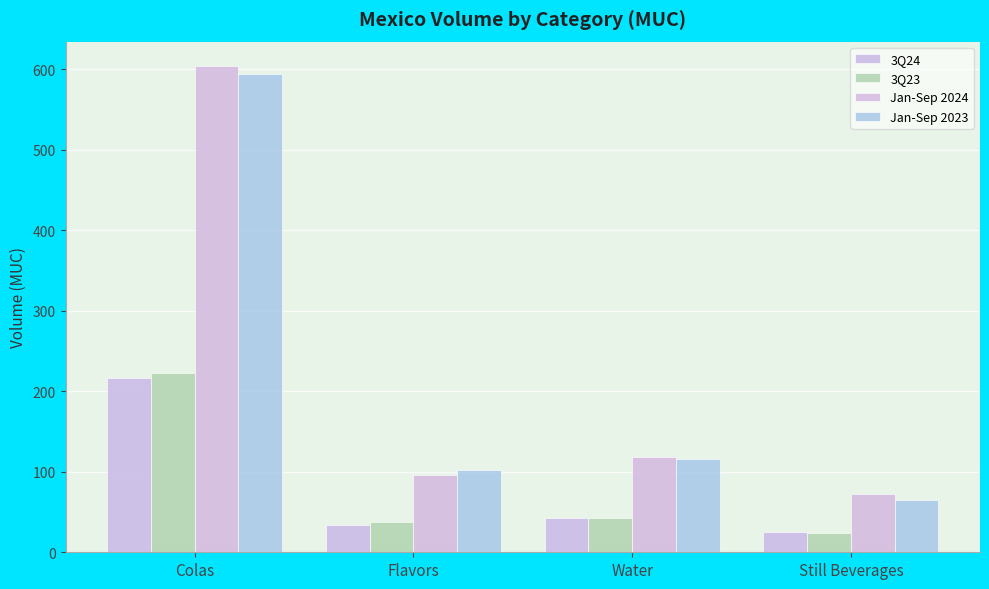

Is it true that 3Q24 equals 217.0 at Colas?

True